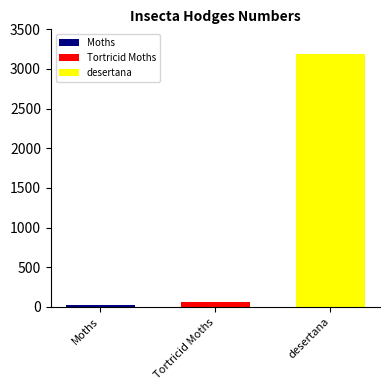

What is the greatest value displayed?

3190.0